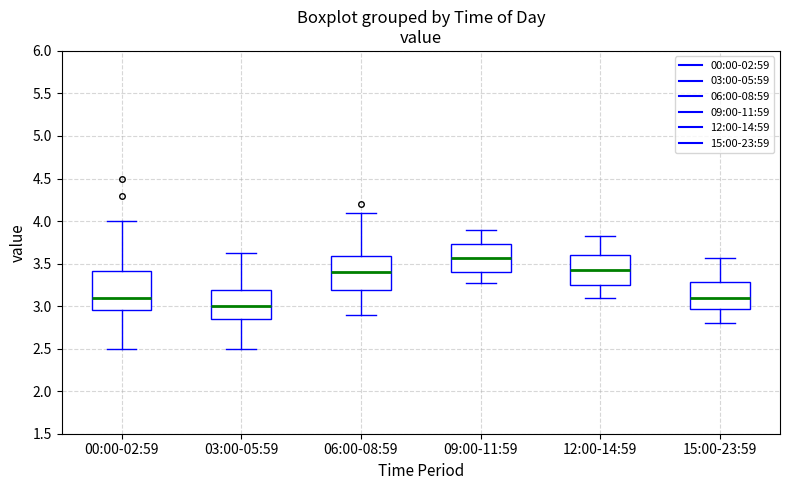

Which box is the tallest, from its lower edge to its upper edge?

00:00-02:59